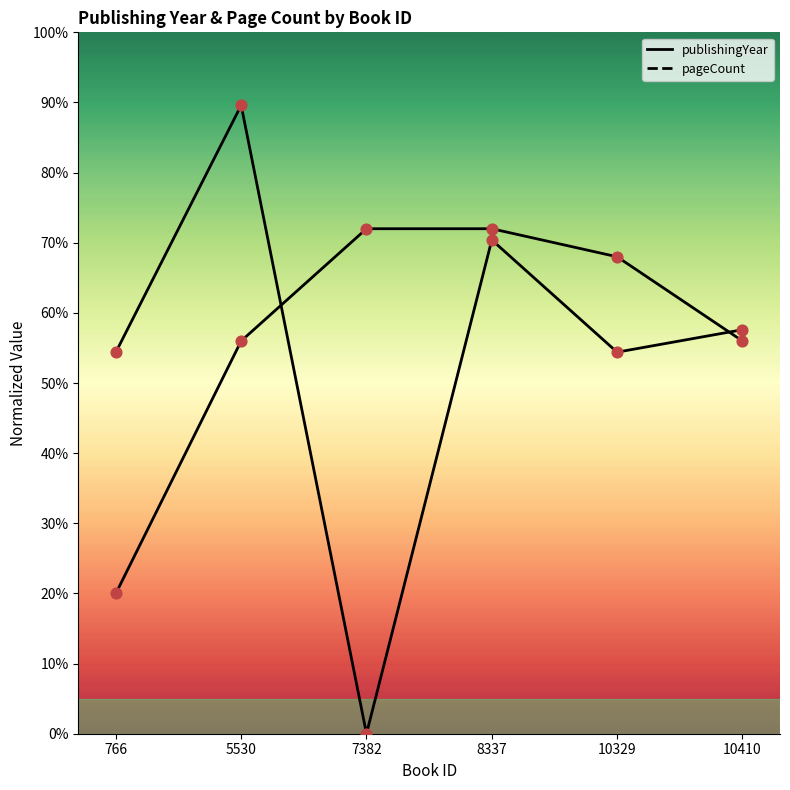

What is the total value across all series at 7382?

72.0